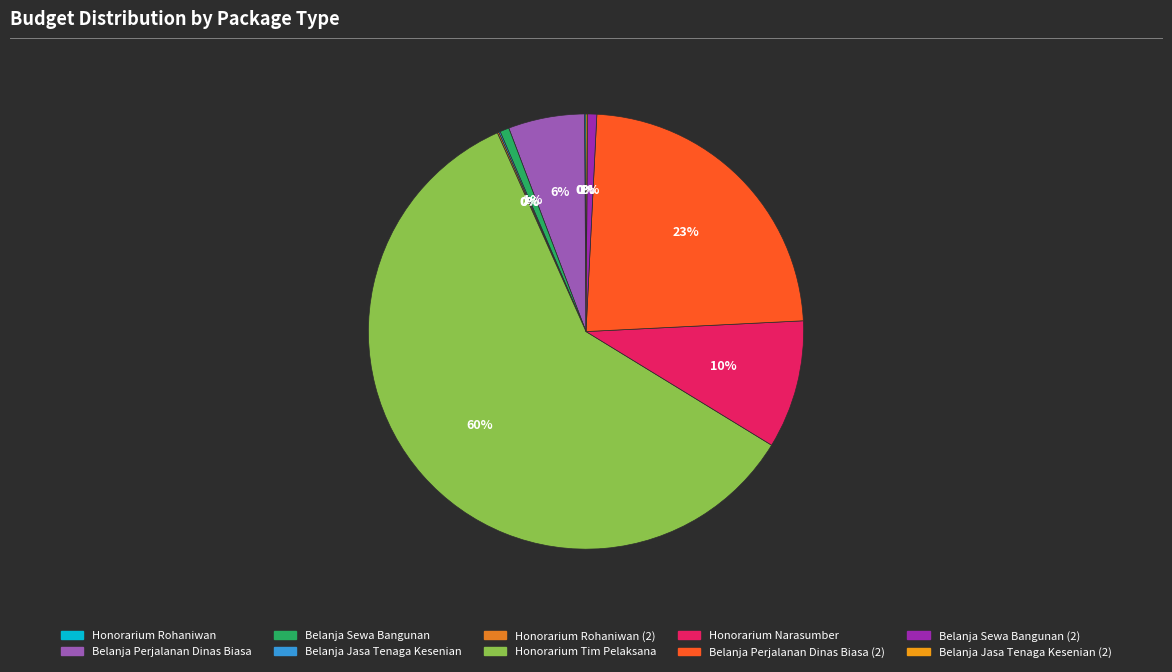

To the nearest percent, what is the combined percentage of Belanja Sewa Bangunan (2) and Belanja Sewa Bangunan?

1%